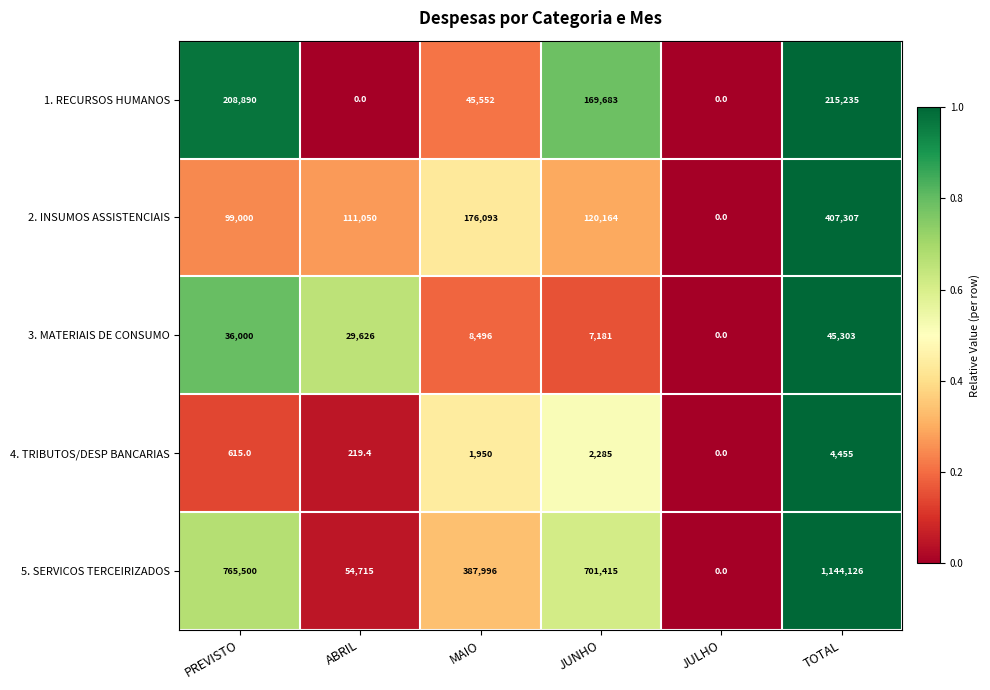

Reading left to right, list all the values displayed in this chart.

1. RECURSOS HUMANOS: PREVISTO=208890.0	ABRIL=0.0	MAIO=45552.0	JUNHO=169683.0	JULHO=0.0	TOTAL=215235.0
2. INSUMOS ASSISTENCIAIS: PREVISTO=99000.0	ABRIL=111050.0	MAIO=176093.0	JUNHO=120164.0	JULHO=0.0	TOTAL=407307.0
3. MATERIAIS DE CONSUMO: PREVISTO=36000.0	ABRIL=29626.0	MAIO=8496.0	JUNHO=7181.0	JULHO=0.0	TOTAL=45303.0
4. TRIBUTOS/DESP BANCARIAS: PREVISTO=615.0	ABRIL=219.4	MAIO=1950.0	JUNHO=2285.0	JULHO=0.0	TOTAL=4455.0
5. SERVICOS TERCEIRIZADOS: PREVISTO=765500.0	ABRIL=54715.0	MAIO=387996.0	JUNHO=701415.0	JULHO=0.0	TOTAL=1144126.0